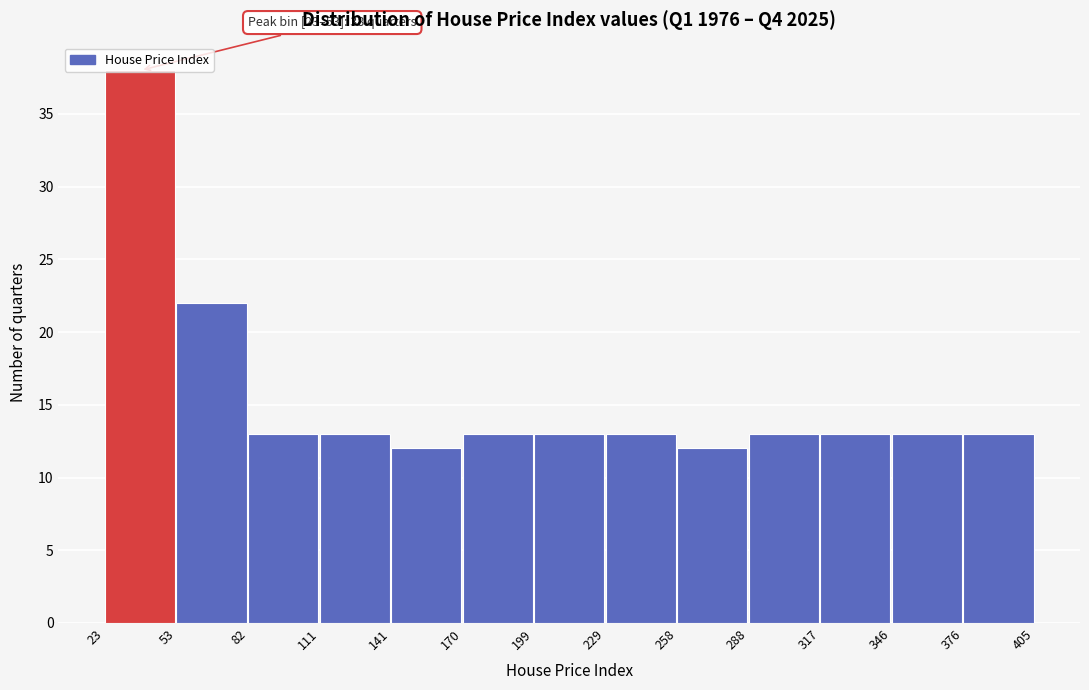

Over which range of the x-axis is the bar tallest?

23 to 53